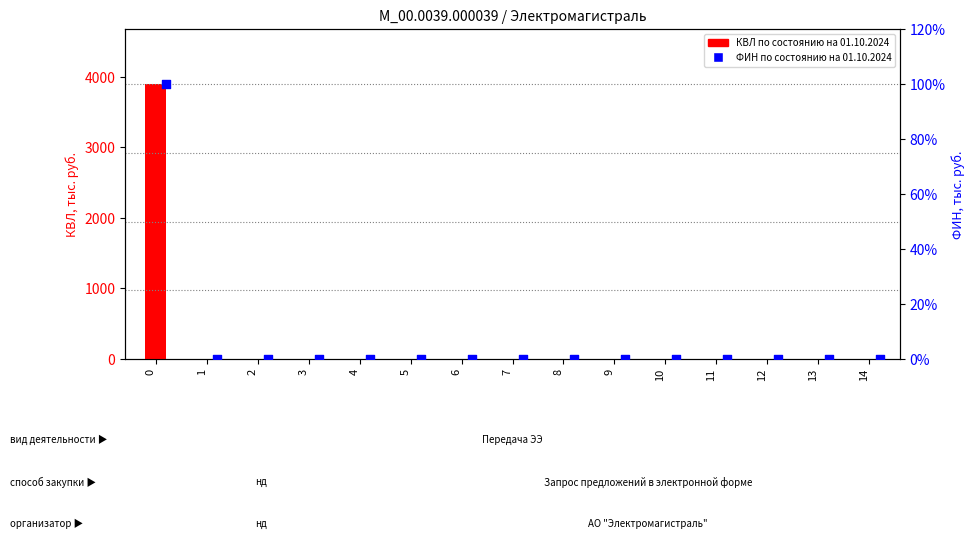

What are all the series names shown in the legend?

КВЛ по состоянию на 01.10.2024, ФИН по состоянию на 01.10.2024